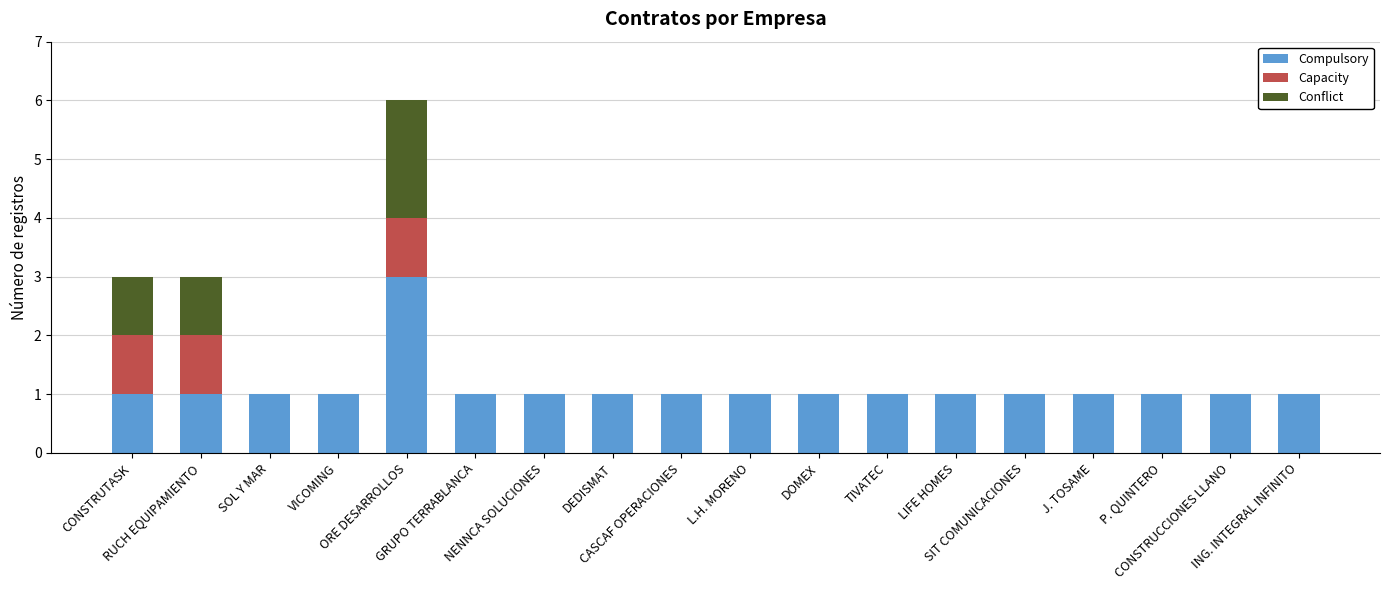

What is the sum of all Compulsory values?

20